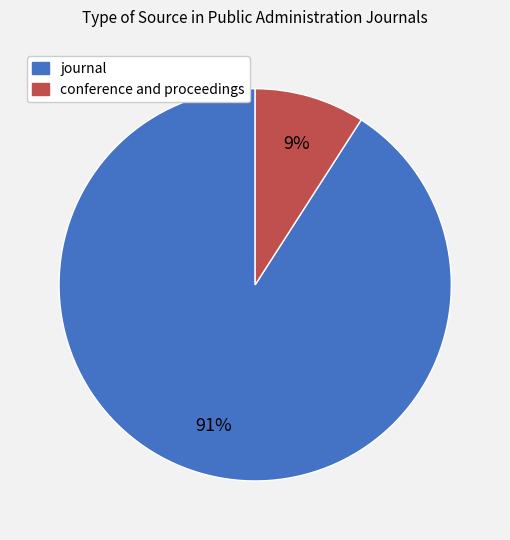

To the nearest percent, what is the difference between the conference and proceedings and journal slice percentages?

82%